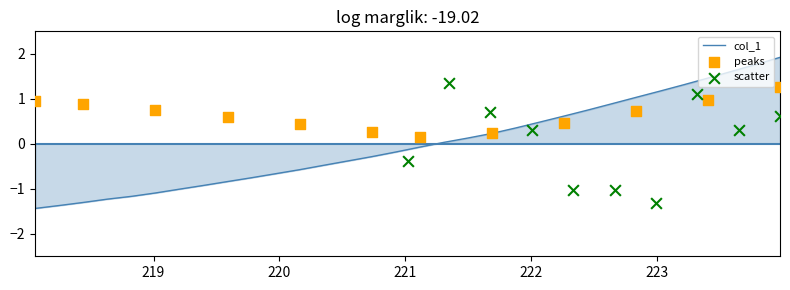

What is the change in value from 220.7354 to 222.0721?

+0.8